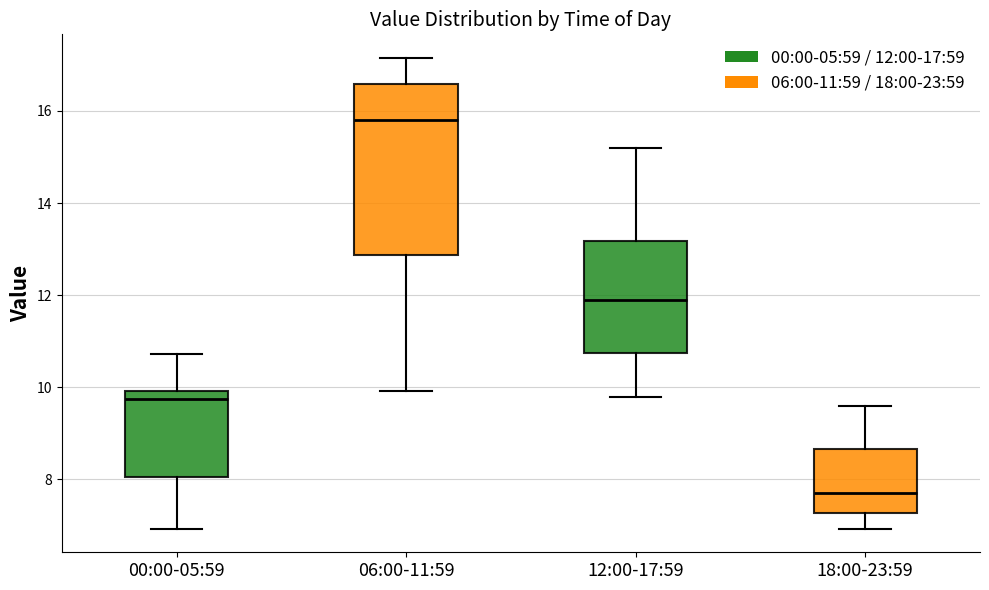

Reading left to right, read every box against the y-axis: the position of its median line, the range the box covers, and the ends of its whiskers. The values are not printed on the chart, so give them approximately, as read against the axis.

00:00-05:59: median 9.8, box 8.0 to 10.0, whiskers 7.0 to 10.8
06:00-11:59: median 15.8, box 12.8 to 16.6, whiskers 10.0 to 17.2
12:00-17:59: median 12.0, box 10.8 to 13.2, whiskers 9.8 to 15.2
18:00-23:59: median 7.8, box 7.2 to 8.6, whiskers 7.0 to 9.6